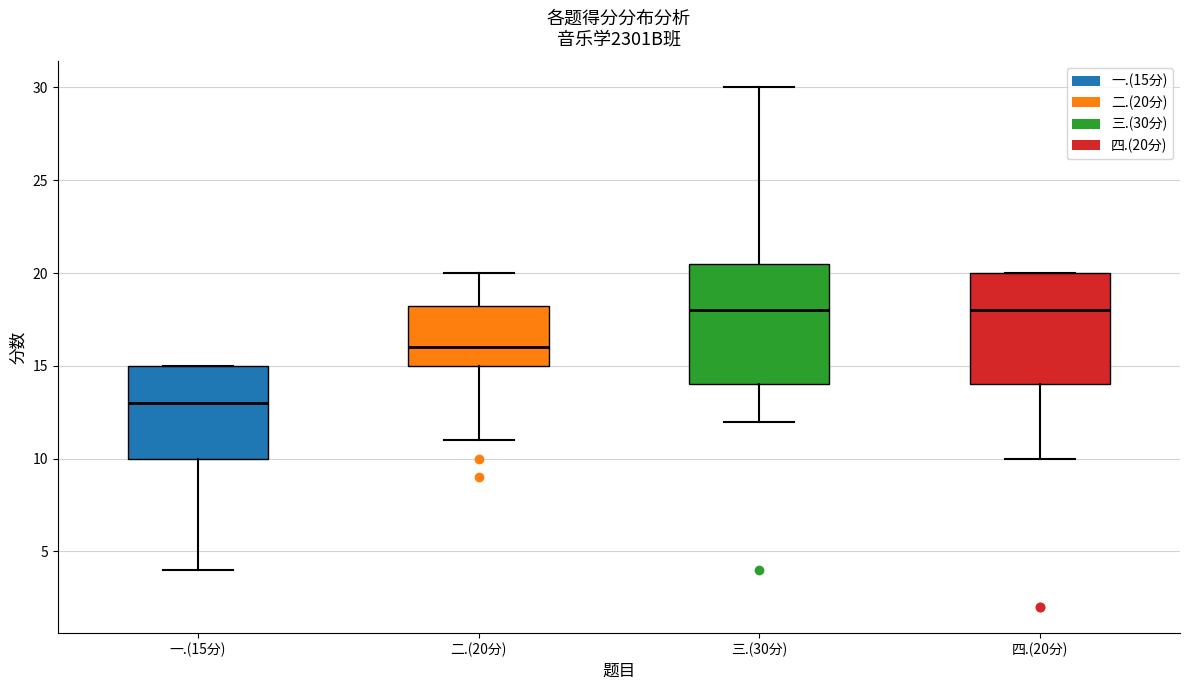

Which box is the tallest, from its lower edge to its upper edge?

三.(30分)